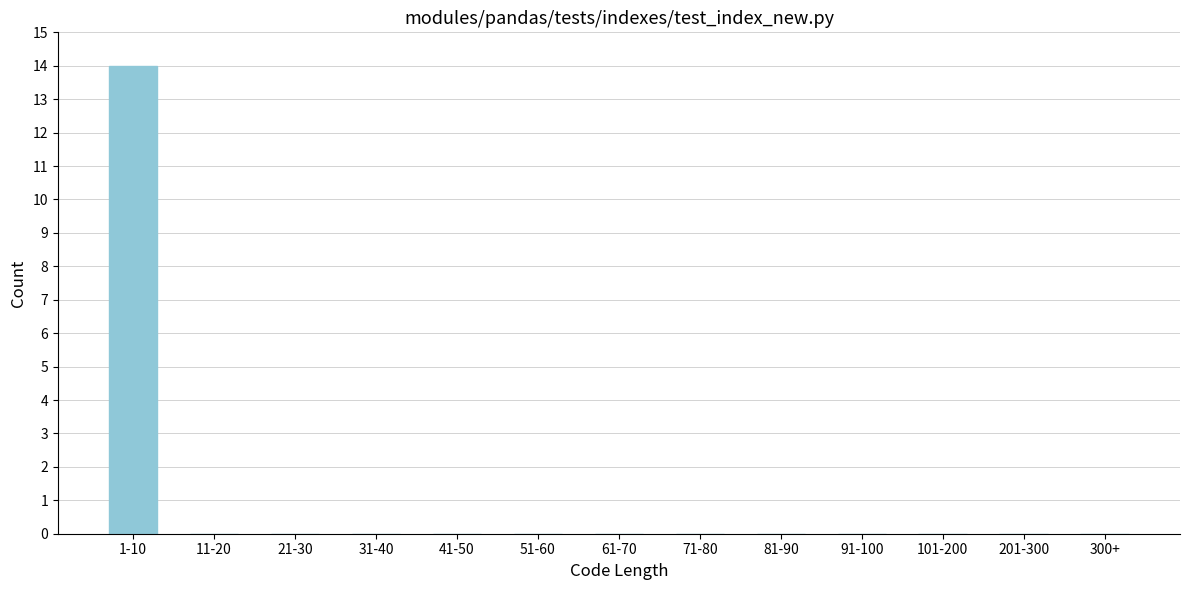

Reading right to left, extract all data points from this chart.

300+=0	201-300=0	101-200=0	91-100=0	81-90=0	71-80=0	61-70=0	51-60=0	41-50=0	31-40=0	21-30=0	11-20=0	1-10=14